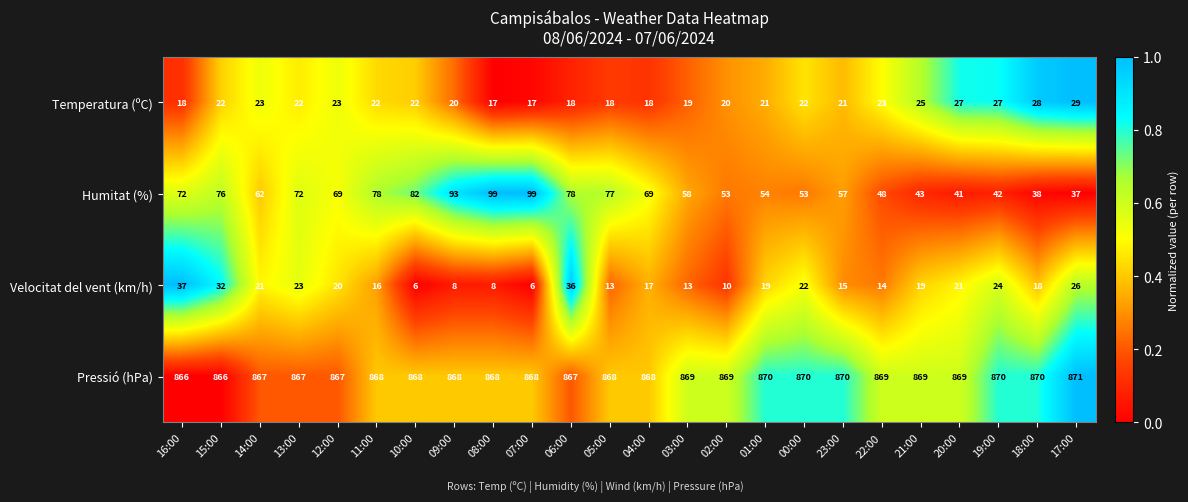

Is it true that Humitat (%) equals 53 at 00:00?

True